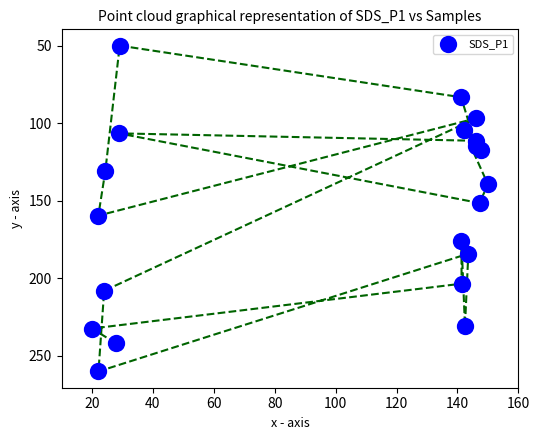

What is the range of X values (max minus min)?

130.0